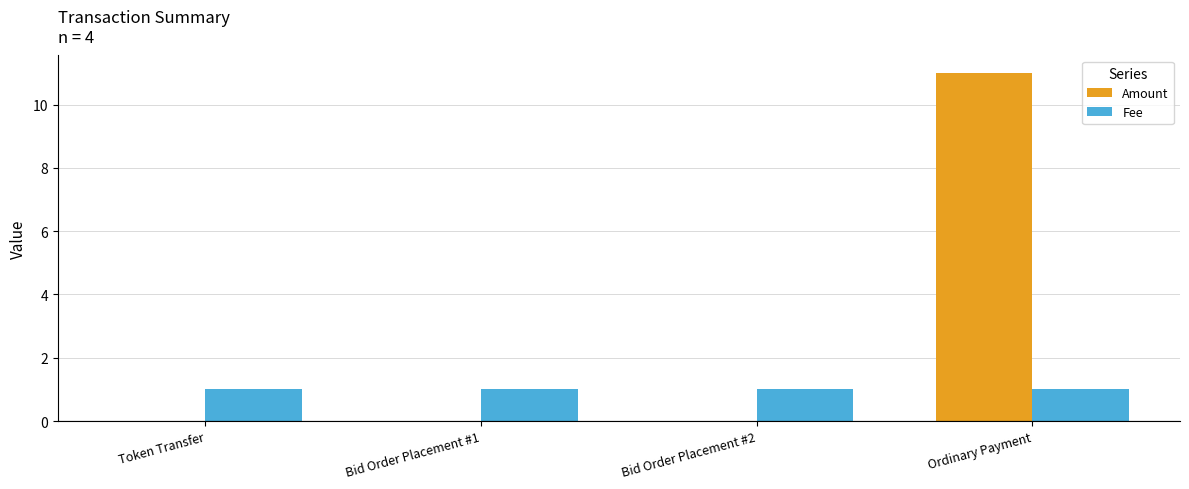

Reading left to right, extract all data points from this chart.

Amount: Token Transfer=0	Bid Order Placement #1=0	Bid Order Placement #2=0	Ordinary Payment=11
Fee: Token Transfer=1	Bid Order Placement #1=1	Bid Order Placement #2=1	Ordinary Payment=1